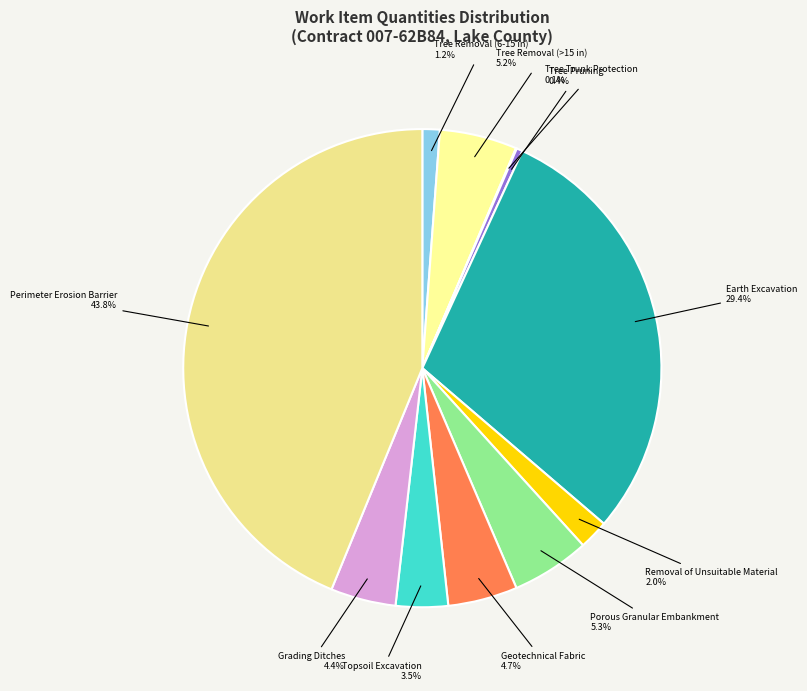

What is the largest slice in the pie chart?

Perimeter Erosion Barrier